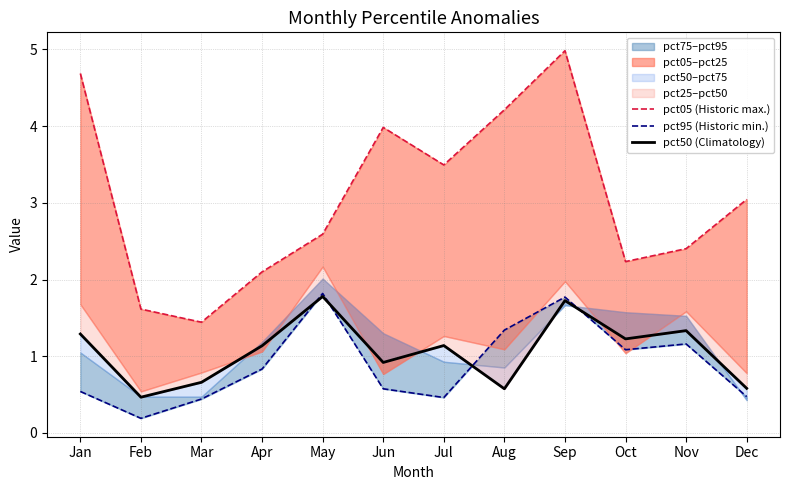

At how many categories does at least one series exceed 2?

10